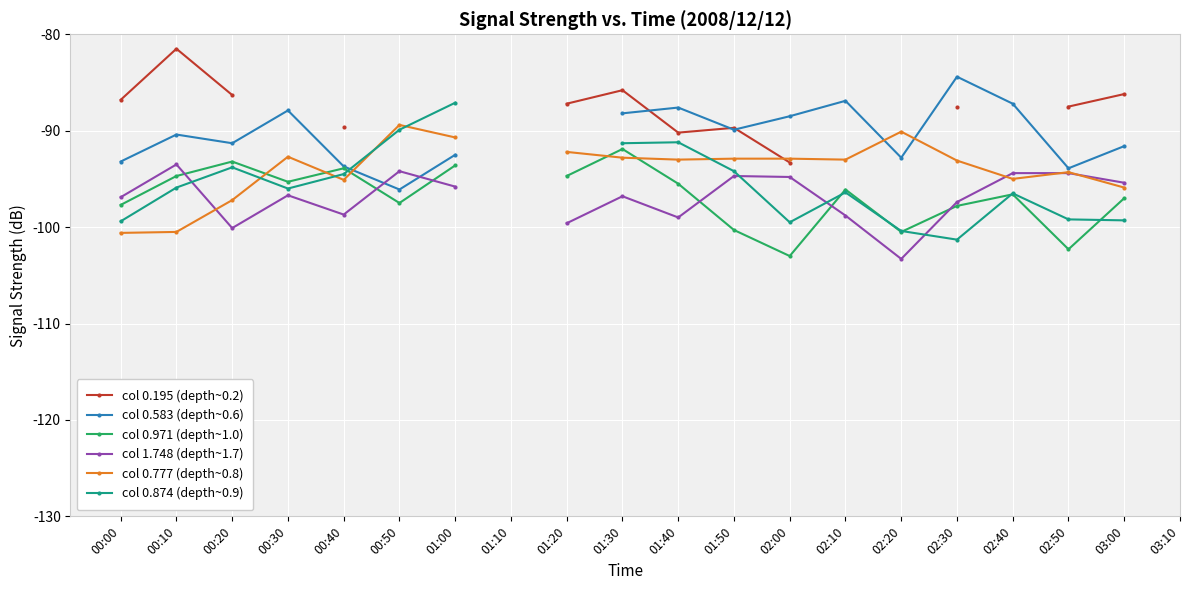

At which category does col 0.777 (depth~0.8) reach its first local peak?

00:30